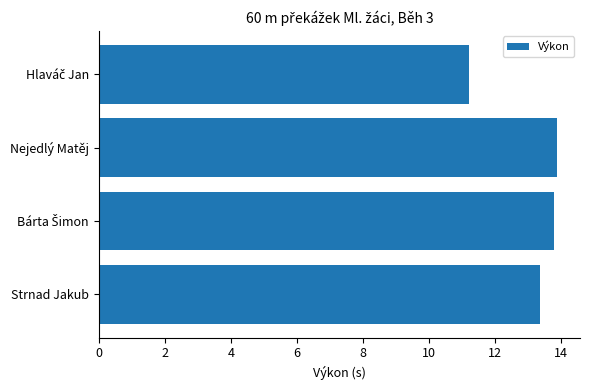

What is the smallest value displayed?

11.2